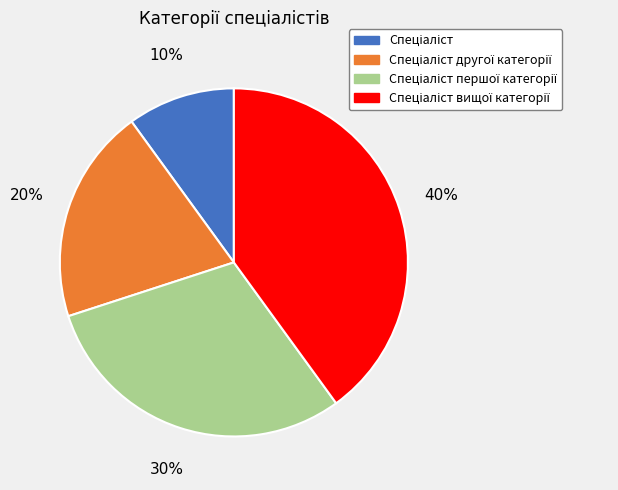

Does any single category account for the majority?

No